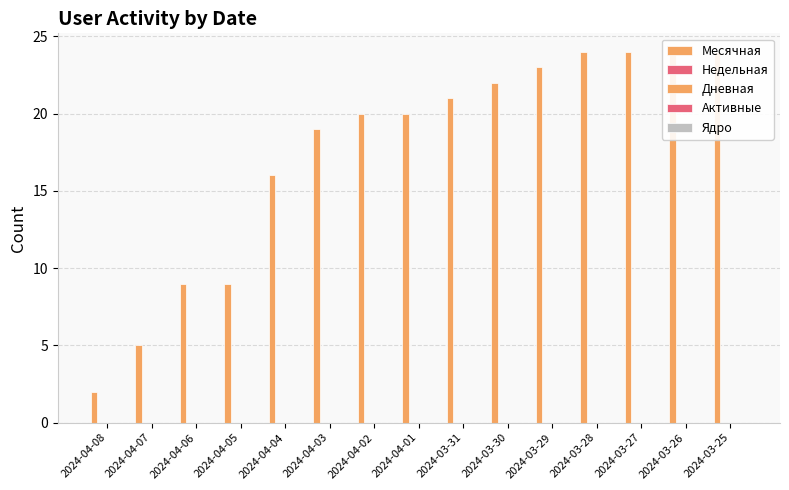

What are all the series names shown in the legend?

Месячная, Недельная, Дневная, Активные, Ядро